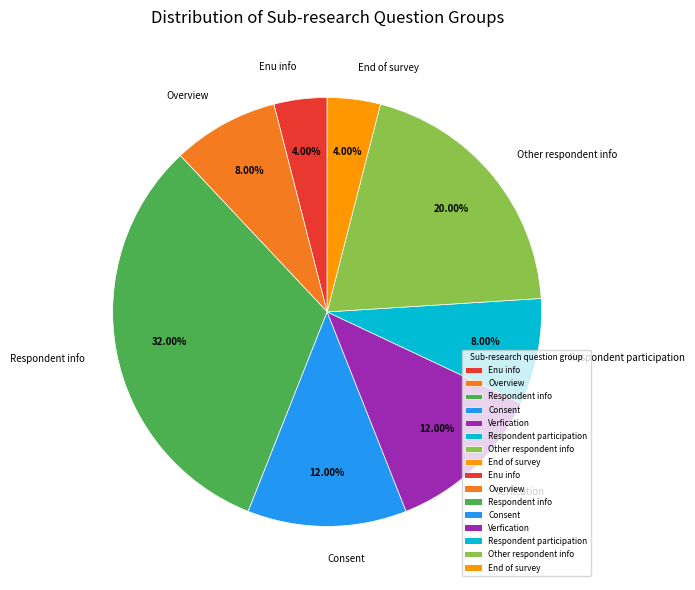

Count the number of slices in the pie.

8